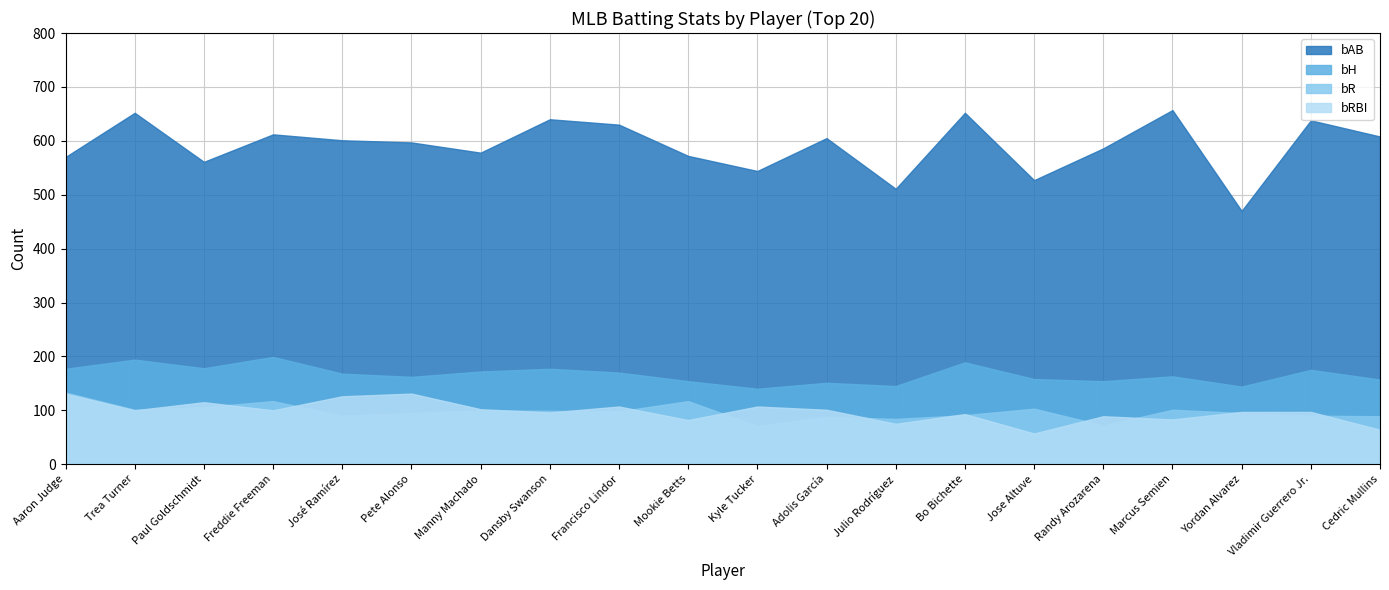

Rank the series by their maximum value, from lowest to highest.

bRBI, bR, bH, bAB